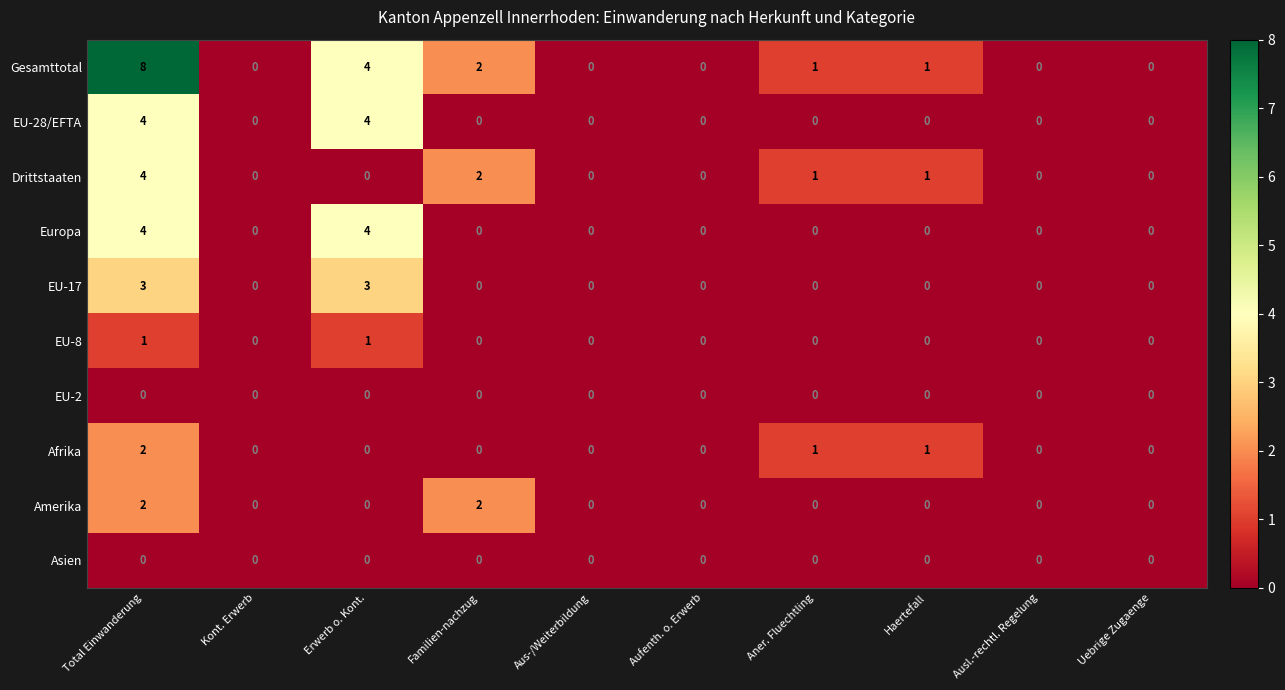

How many Amerika values are between 0 and 1?

8